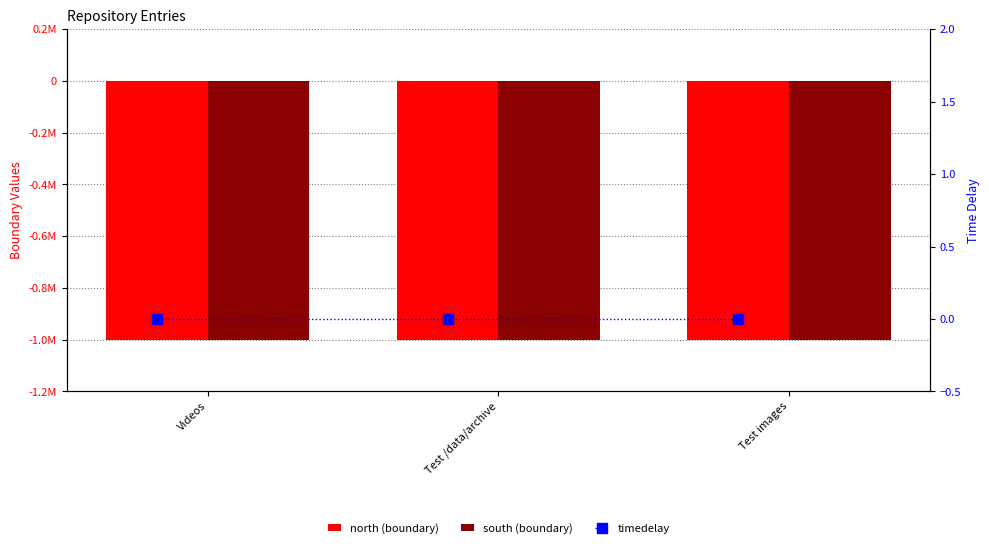

What is the value of the south (boundary) bar at the 2nd from the left?

-999999